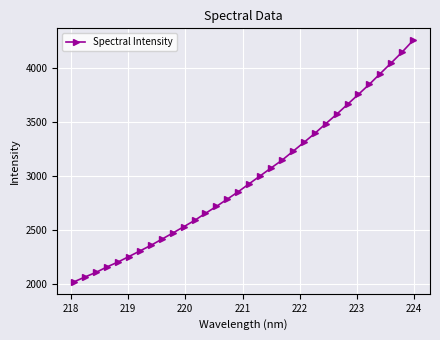

What is the smallest value displayed?

2018.3